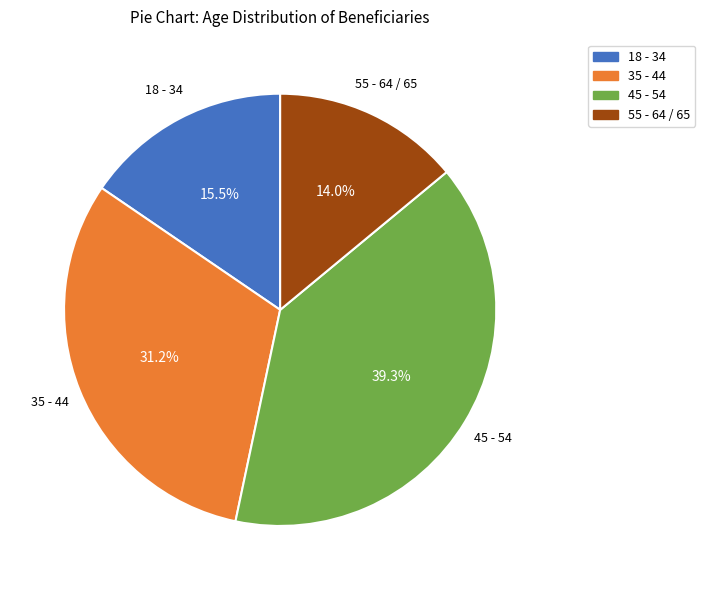

How many segments does this pie chart have?

4